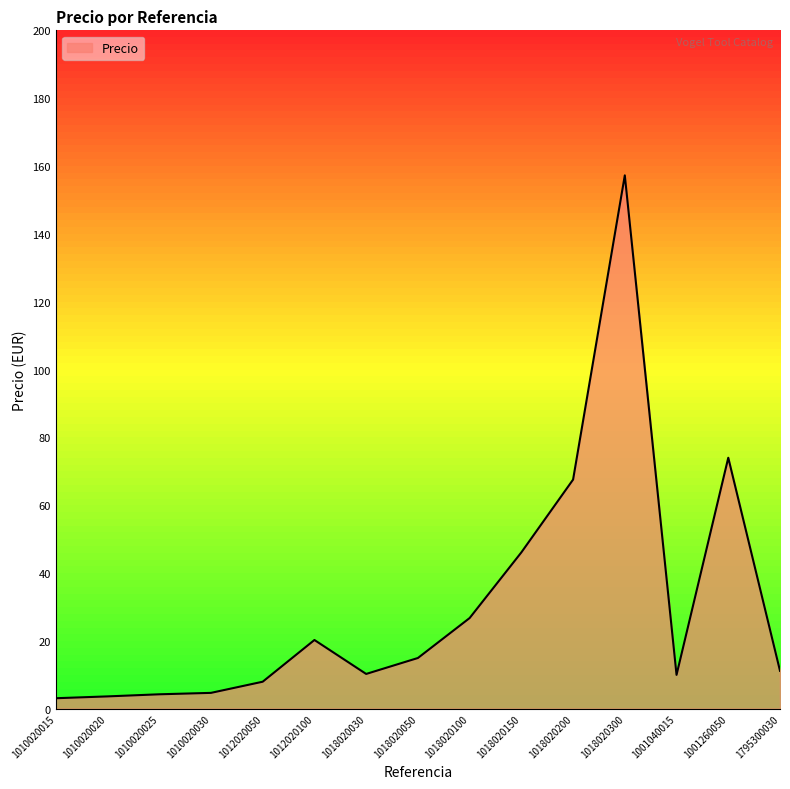

How many series are shown in this chart?

1